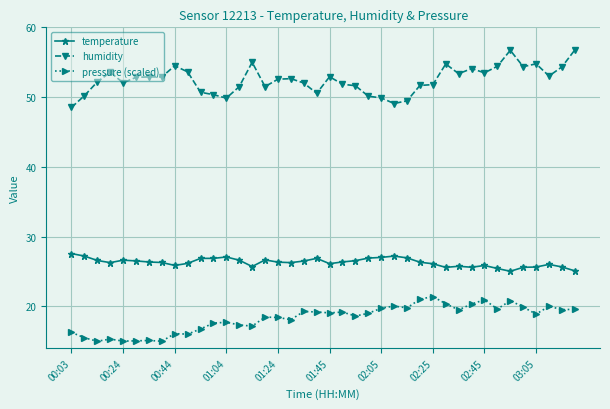

What is the lowest value of the humidity series?

48.5